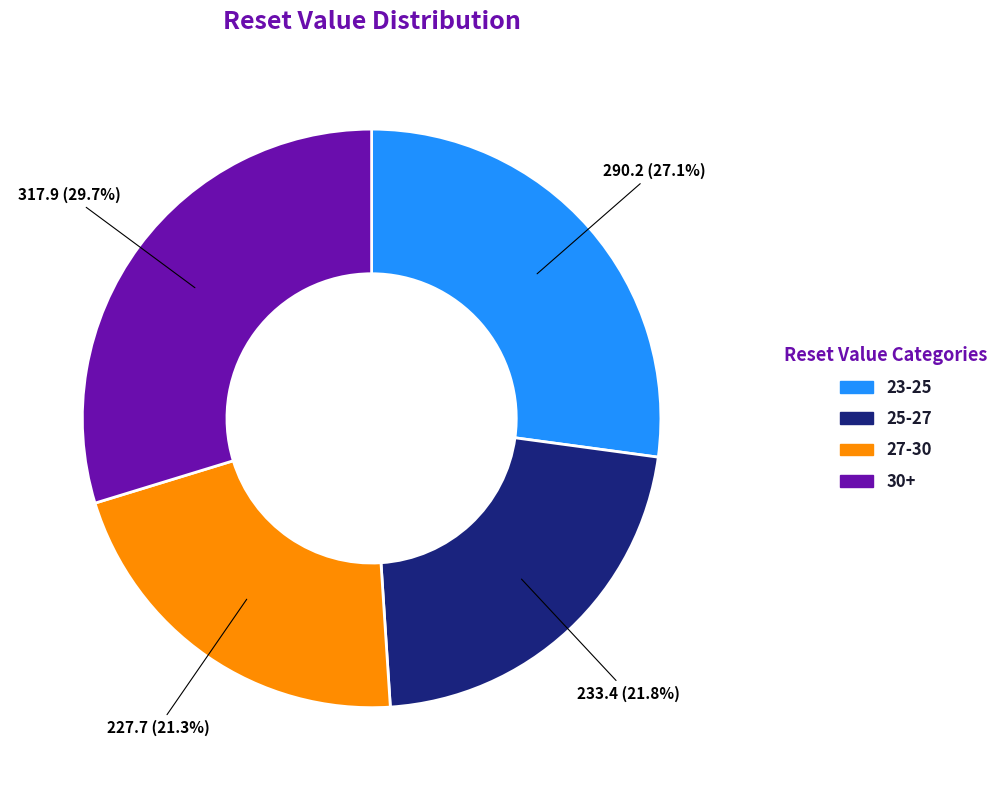

Is there any slice that represents more than half of the pie?

No